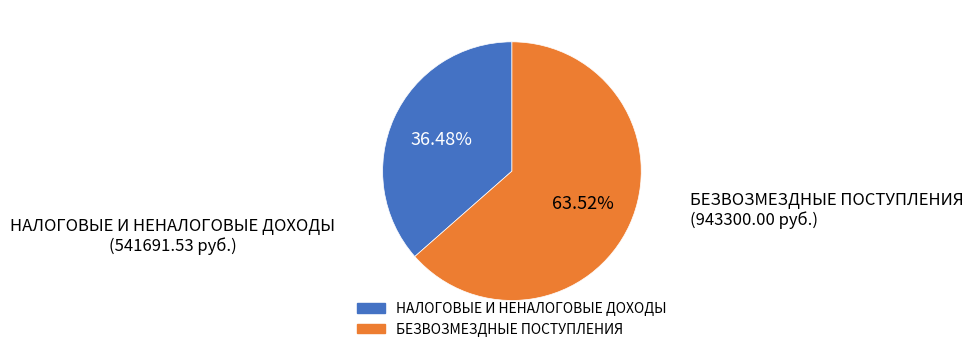

What percentage is the НАЛОГОВЫЕ И НЕНАЛОГОВЫЕ ДОХОДЫ slice, to the nearest percent?

36%